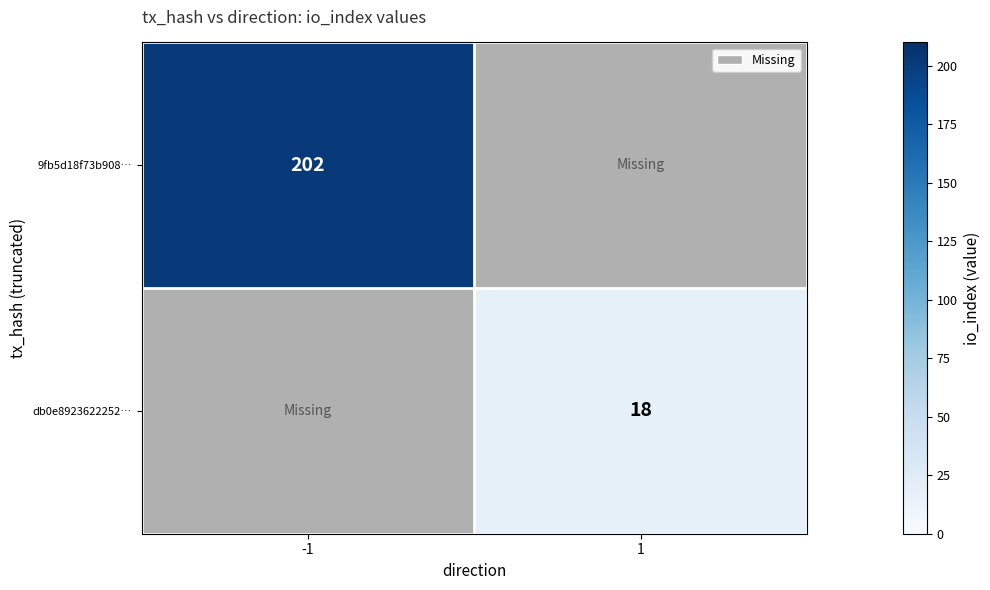

Is the value of 9fb5d18f73b908… at -1 greater than the value of db0e8923622252… at 1?

Yes